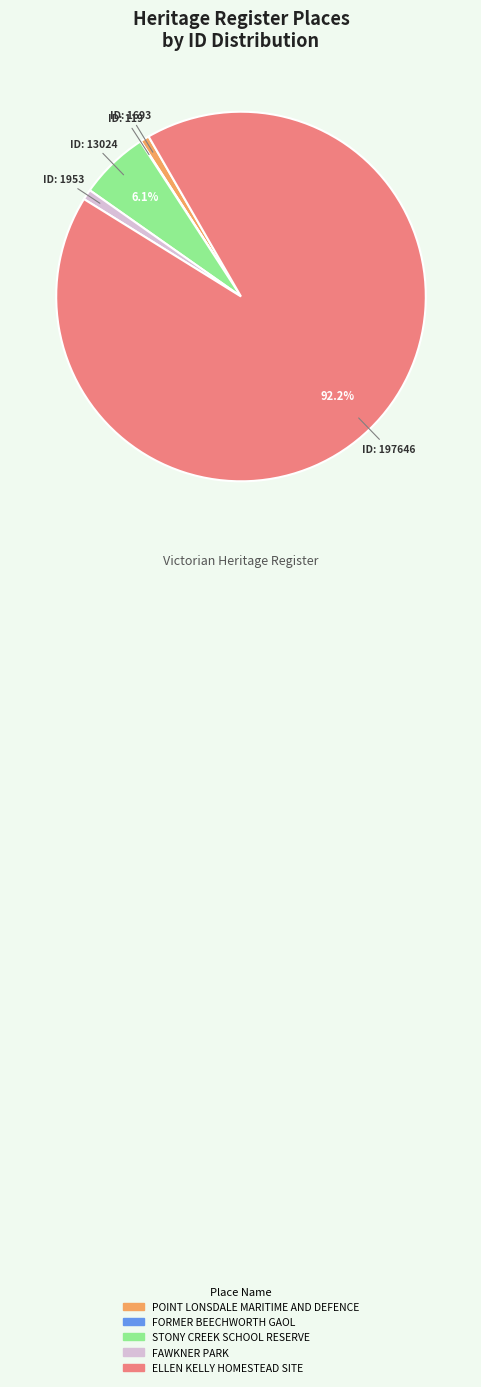

Approximately how many times larger is the value at STONY CREEK SCHOOL RESERVE compared to POINT LONSDALE MARITIME AND DEFENCE?

7.7